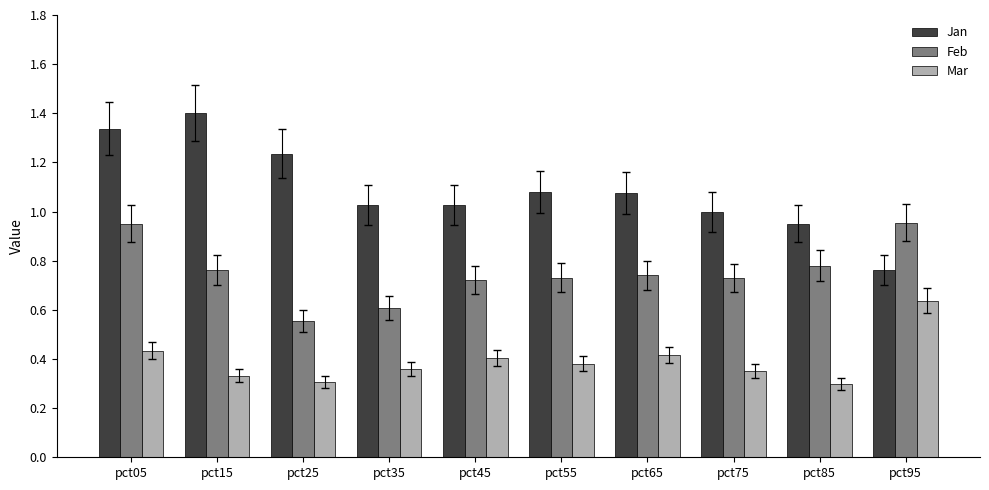

Which series has the largest total across all categories?

Jan